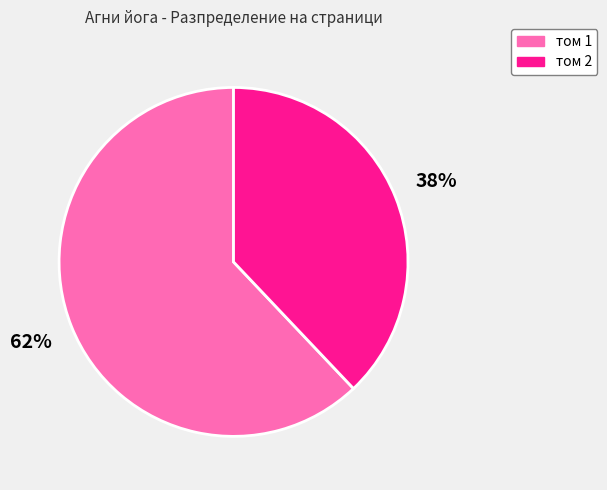

To the nearest percent, what is the difference between the том 1 and том 2 slice percentages?

24%